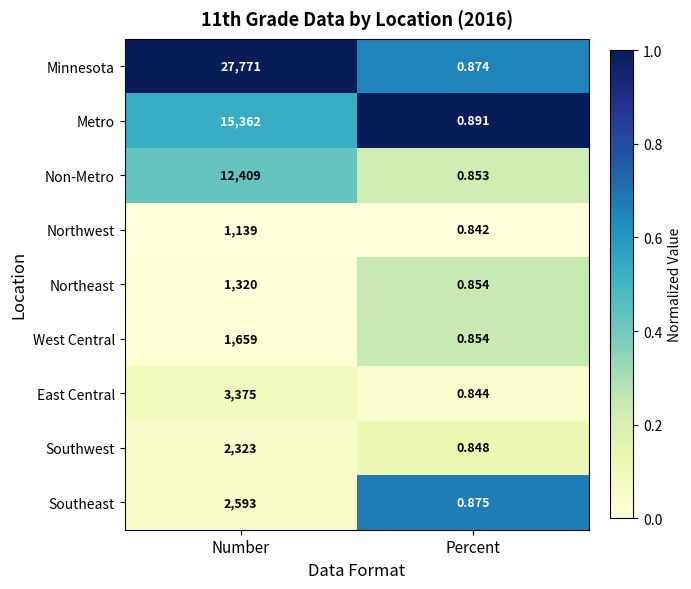

At which category is the sum across all series the highest?

Number